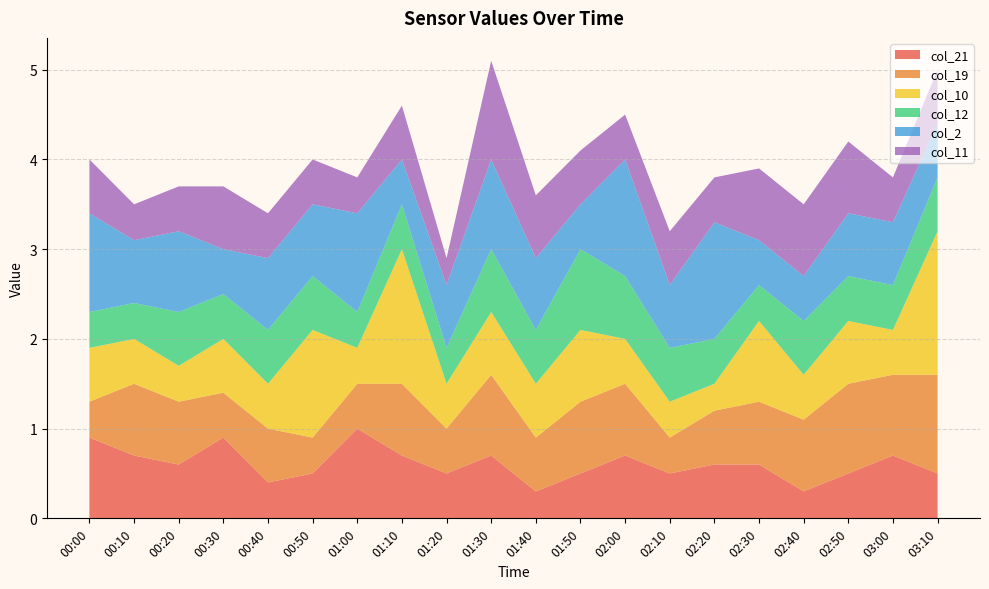

Reading left to right, list all the values displayed in this chart.

col_21: 00:00=0.9	00:10=0.7	00:20=0.6	00:30=0.9	00:40=0.4	00:50=0.5	01:00=1.0	01:10=0.7	01:20=0.5	01:30=0.7	01:40=0.3	01:50=0.5	02:00=0.7	02:10=0.5	02:20=0.6	02:30=0.6	02:40=0.3	02:50=0.5	03:00=0.7	03:10=0.5
col_19: 00:00=0.4	00:10=0.8	00:20=0.7	00:30=0.5	00:40=0.6	00:50=0.4	01:00=0.5	01:10=0.8	01:20=0.5	01:30=0.9	01:40=0.6	01:50=0.8	02:00=0.8	02:10=0.4	02:20=0.6	02:30=0.7	02:40=0.8	02:50=1.0	03:00=0.9	03:10=1.1
col_10: 00:00=0.6	00:10=0.5	00:20=0.4	00:30=0.6	00:40=0.5	00:50=1.2	01:00=0.4	01:10=1.5	01:20=0.5	01:30=0.7	01:40=0.6	01:50=0.8	02:00=0.5	02:10=0.4	02:20=0.3	02:30=0.9	02:40=0.5	02:50=0.7	03:00=0.5	03:10=1.6
col_12: 00:00=0.4	00:10=0.4	00:20=0.6	00:30=0.5	00:40=0.6	00:50=0.6	01:00=0.4	01:10=0.5	01:20=0.4	01:30=0.7	01:40=0.6	01:50=0.9	02:00=0.7	02:10=0.6	02:20=0.5	02:30=0.4	02:40=0.6	02:50=0.5	03:00=0.5	03:10=0.6
col_2: 00:00=1.1	00:10=0.7	00:20=0.9	00:30=0.5	00:40=0.8	00:50=0.8	01:00=1.1	01:10=0.5	01:20=0.7	01:30=1.0	01:40=0.8	01:50=0.5	02:00=1.3	02:10=0.7	02:20=1.3	02:30=0.5	02:40=0.5	02:50=0.7	03:00=0.7	03:10=0.6
col_11: 00:00=0.6	00:10=0.4	00:20=0.5	00:30=0.7	00:40=0.5	00:50=0.5	01:00=0.4	01:10=0.6	01:20=0.3	01:30=1.1	01:40=0.7	01:50=0.6	02:00=0.5	02:10=0.6	02:20=0.5	02:30=0.8	02:40=0.8	02:50=0.8	03:00=0.5	03:10=0.6